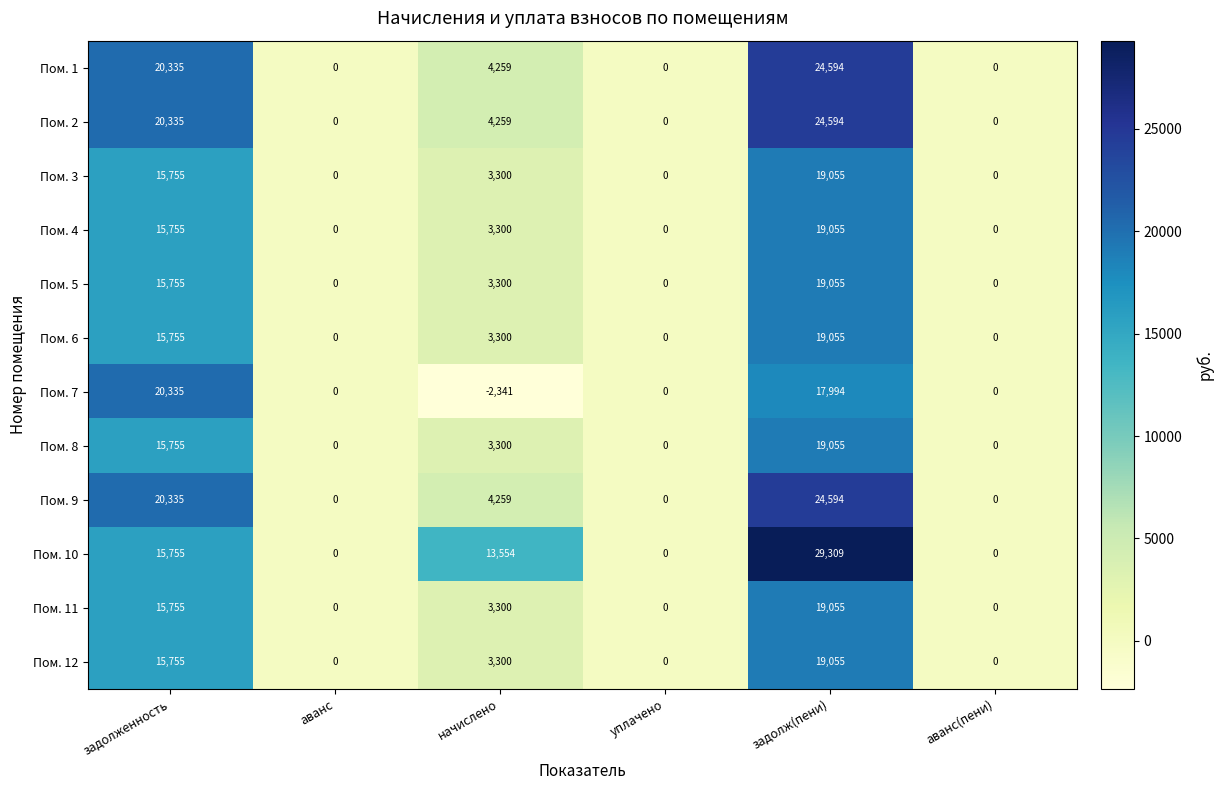

Which series has the largest range (max minus min)?

Пом. 10